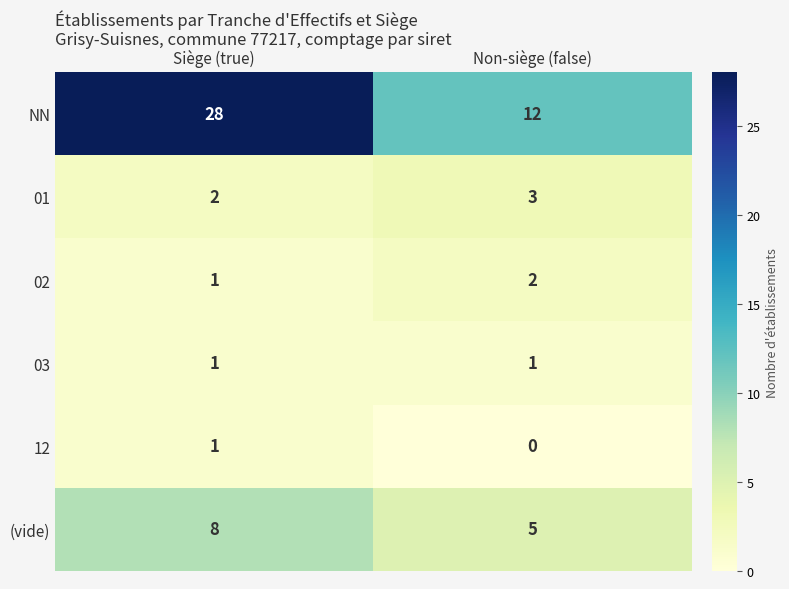

Which series has the widest spread of values?

NN